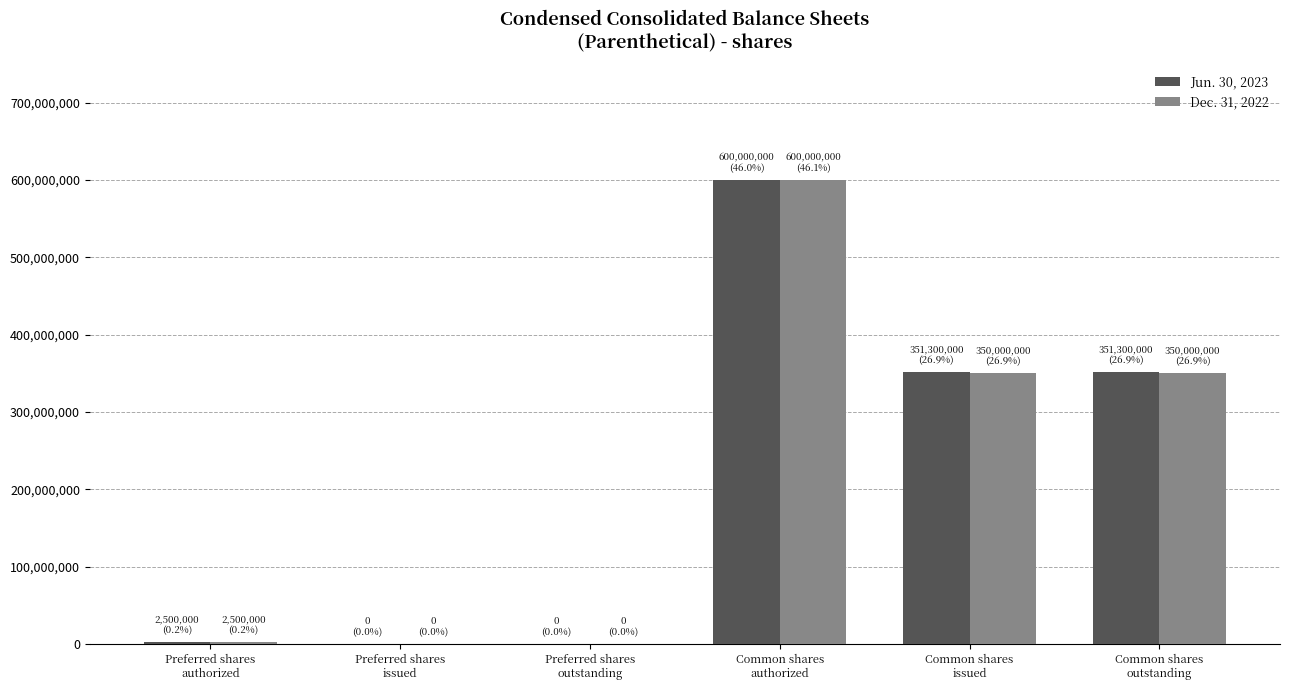

How many series are shown in this chart?

2